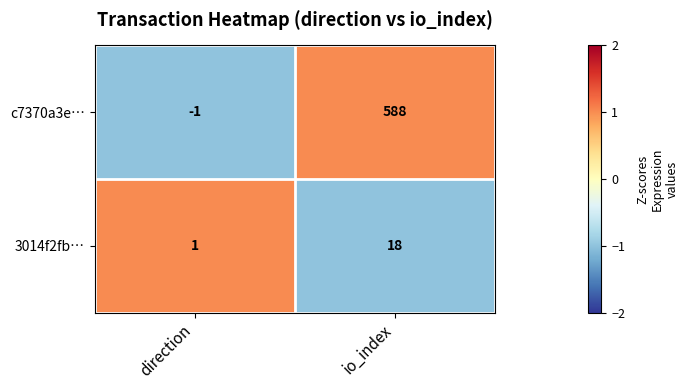

At which category is the sum across all series the highest?

io_index